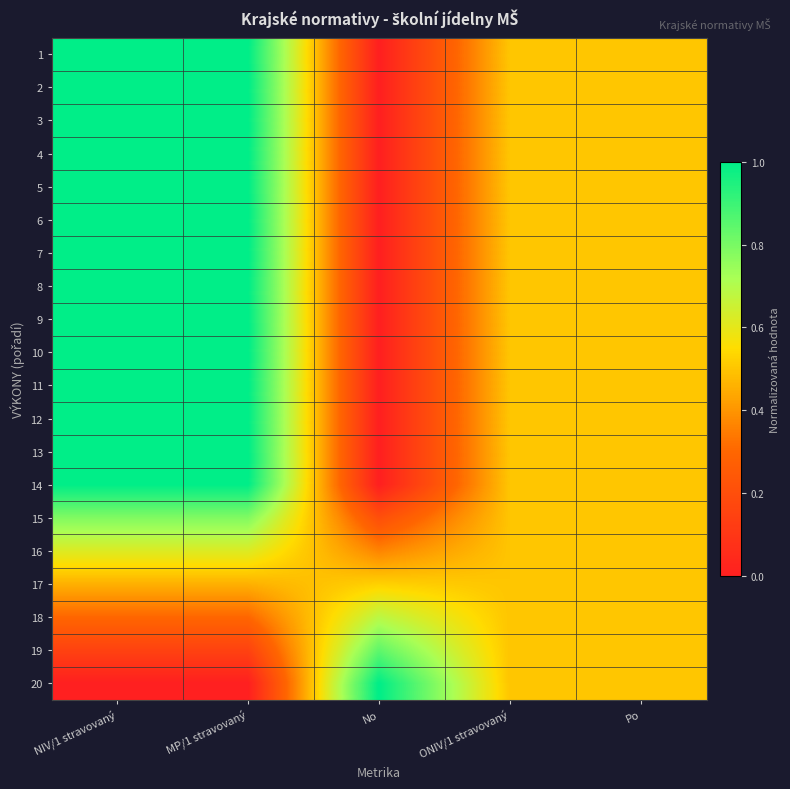

At how many categories does at least one series exceed 0?

5